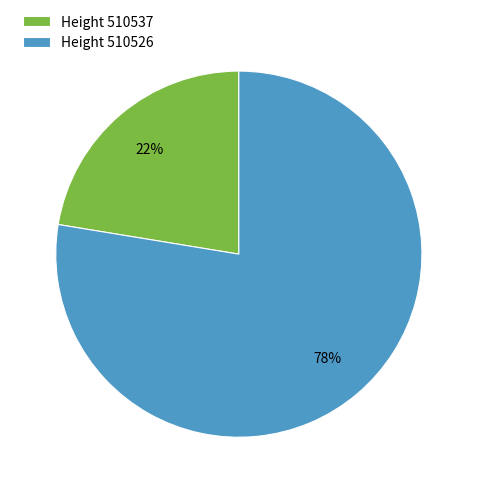

Is there any slice that represents more than half of the pie?

Yes